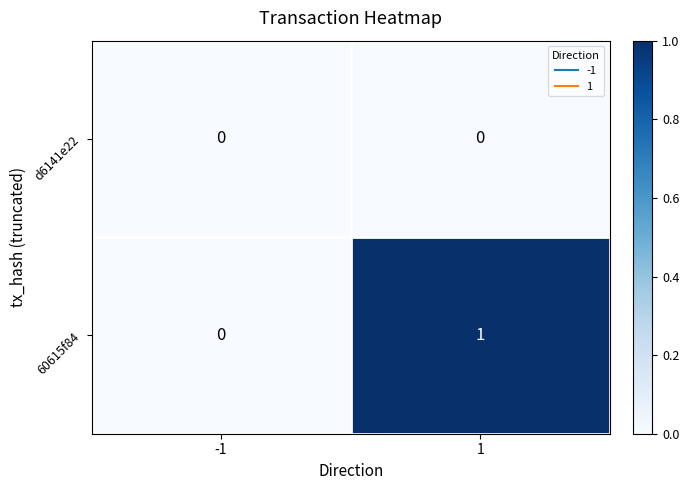

The d6141e22 series shows 0 at -1. True or false?

True